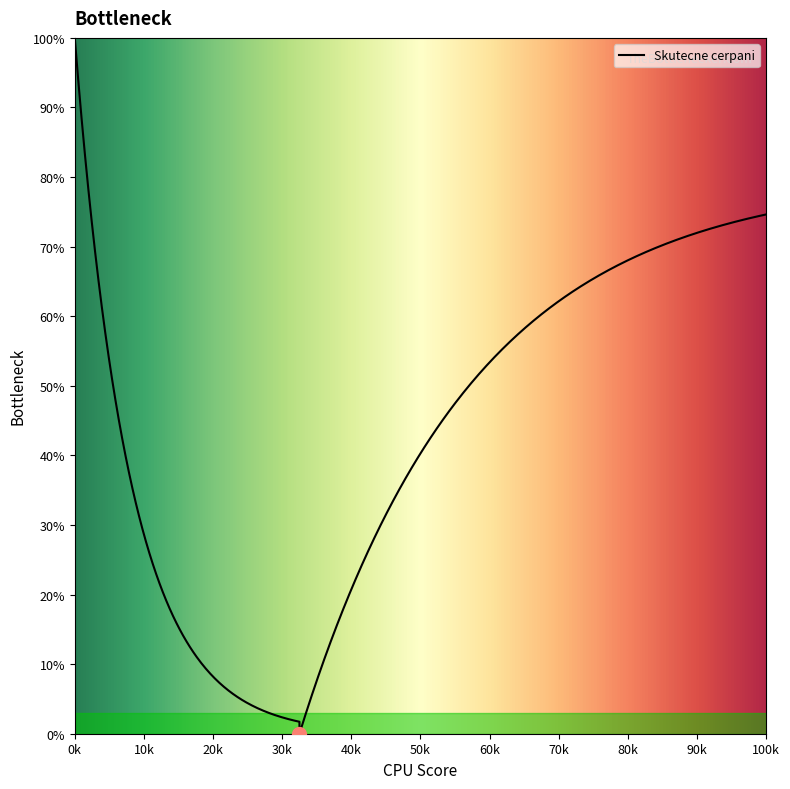

True or false: there are more than 2 points higher than both neighbors.

False